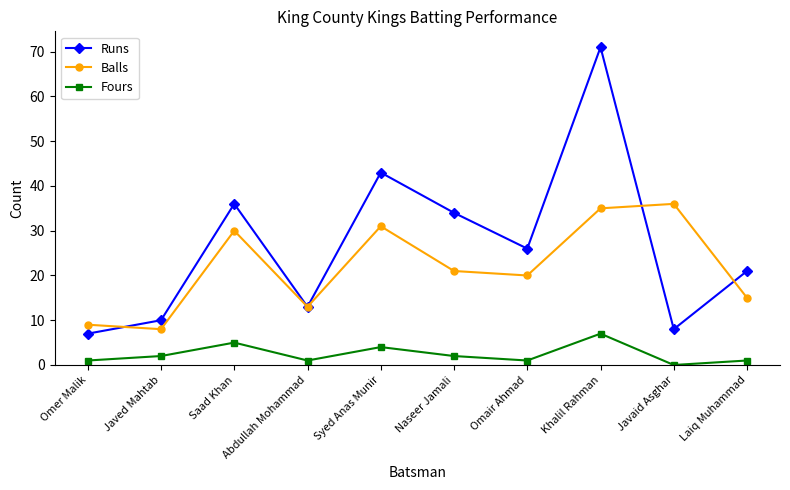

At how many categories does at least one series exceed 60?

1